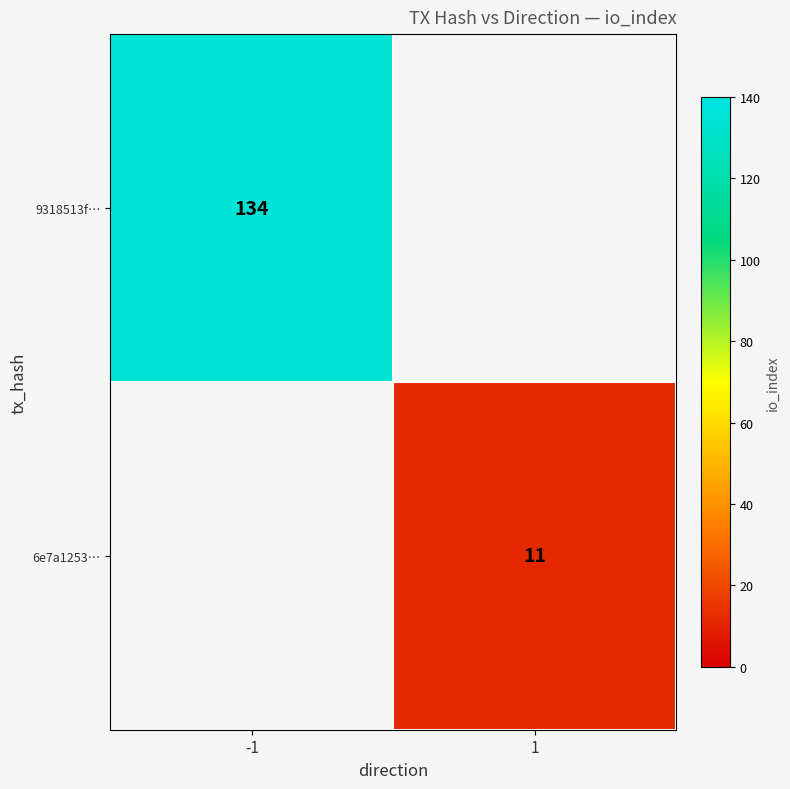

The 9318513f… series shows 73 at -1. True or false?

False